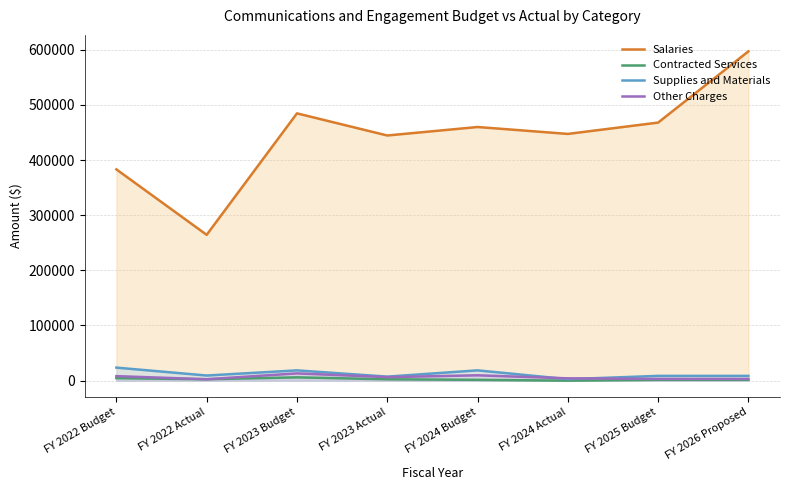

At how many categories does at least one series exceed 288754?

7